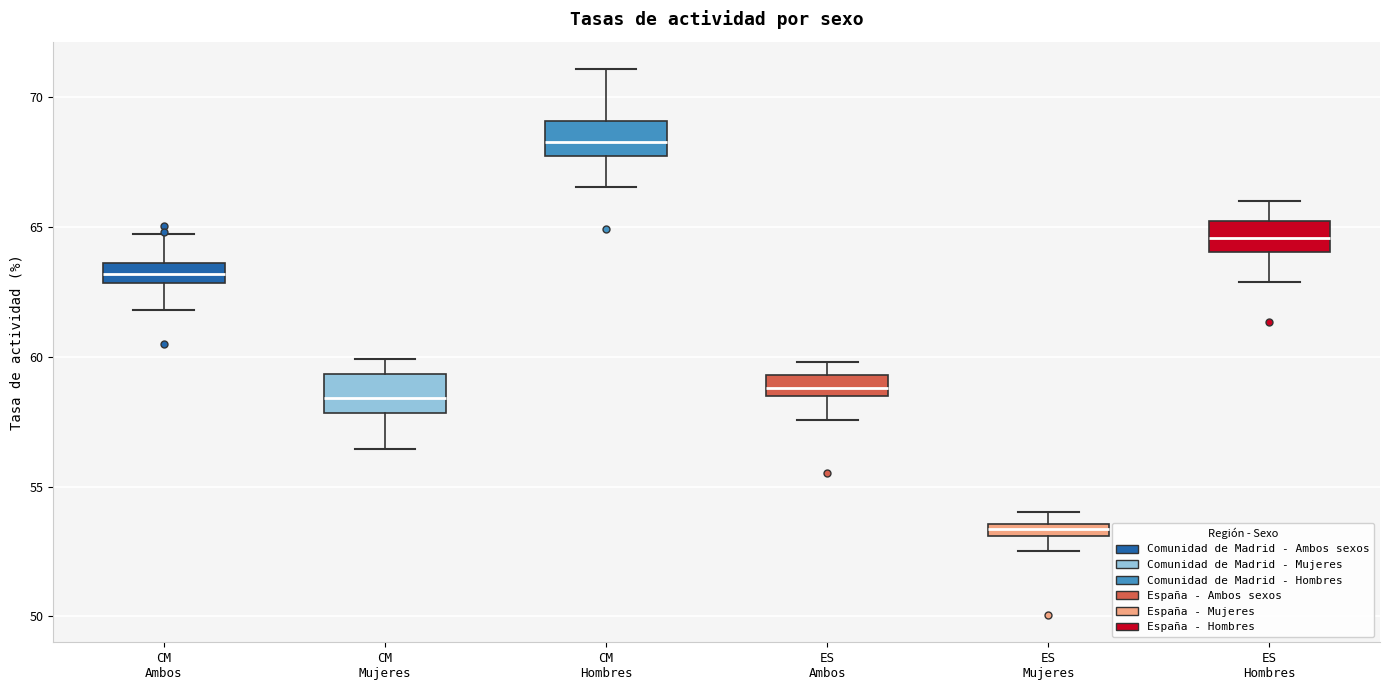

Where does the lower whisker of the box for ES Mujeres end on the y-axis? The values are not printed on the chart, so give them approximately, as read against the axis.

52.5